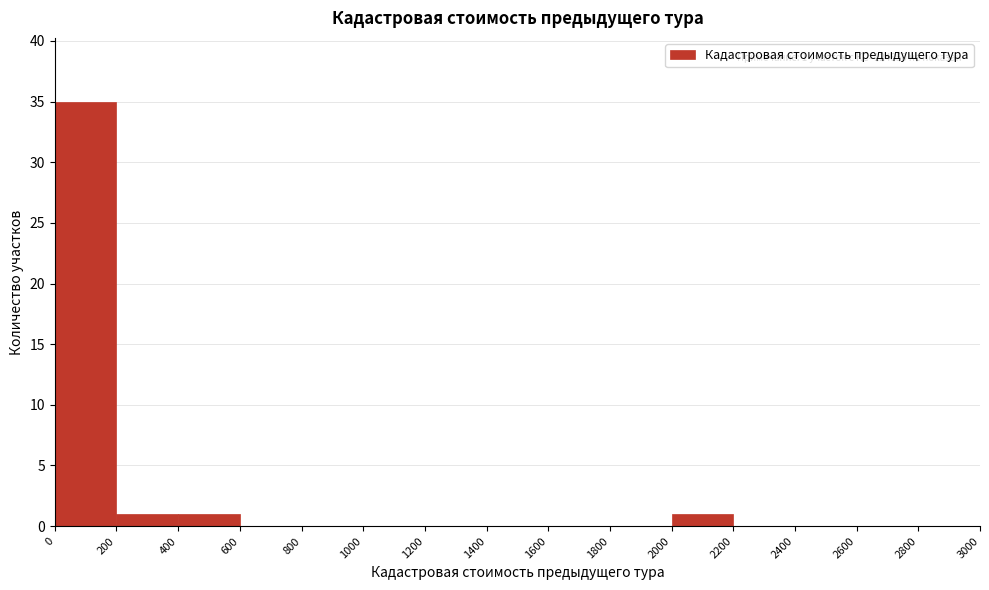

Over which range of the x-axis is the bar tallest?

0 to 200